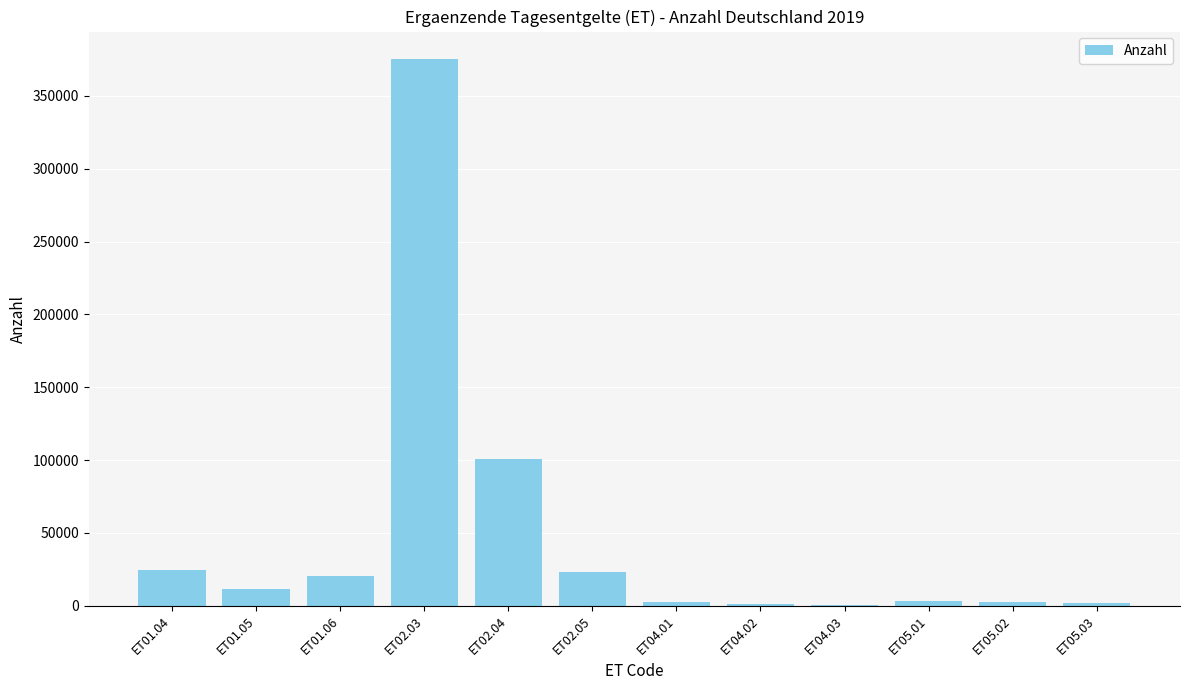

What is the sum of all values?

569548